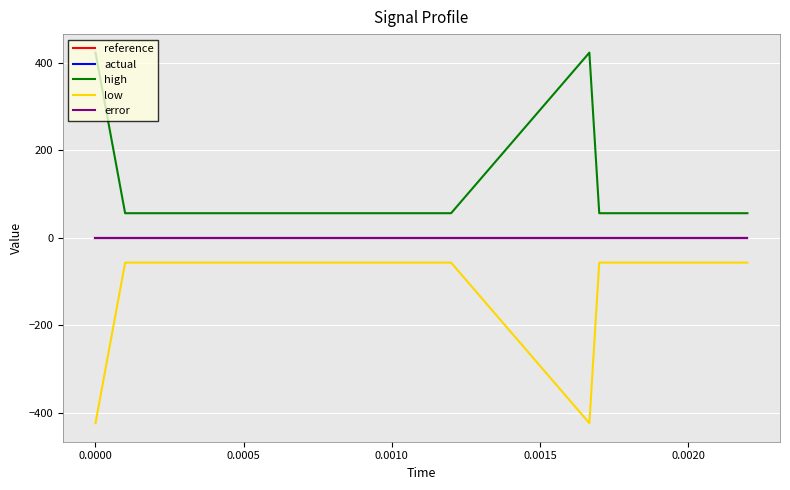

Does the chart have visible grid lines?

Yes